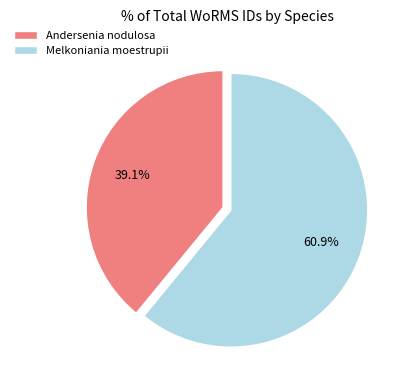

How many segments does this pie chart have?

2